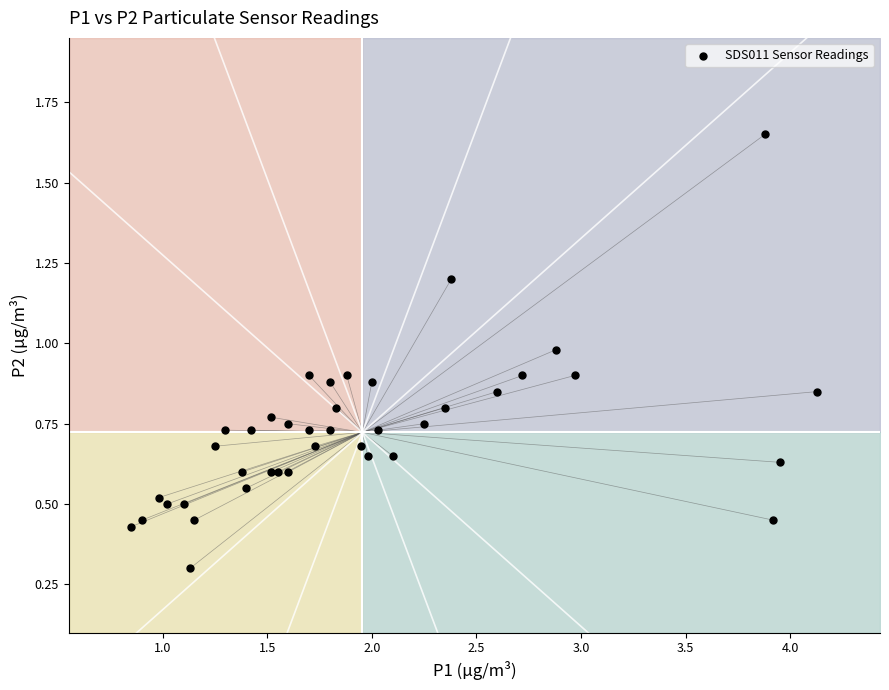

What Y value in the scatter plot is closest to 0?

0.3